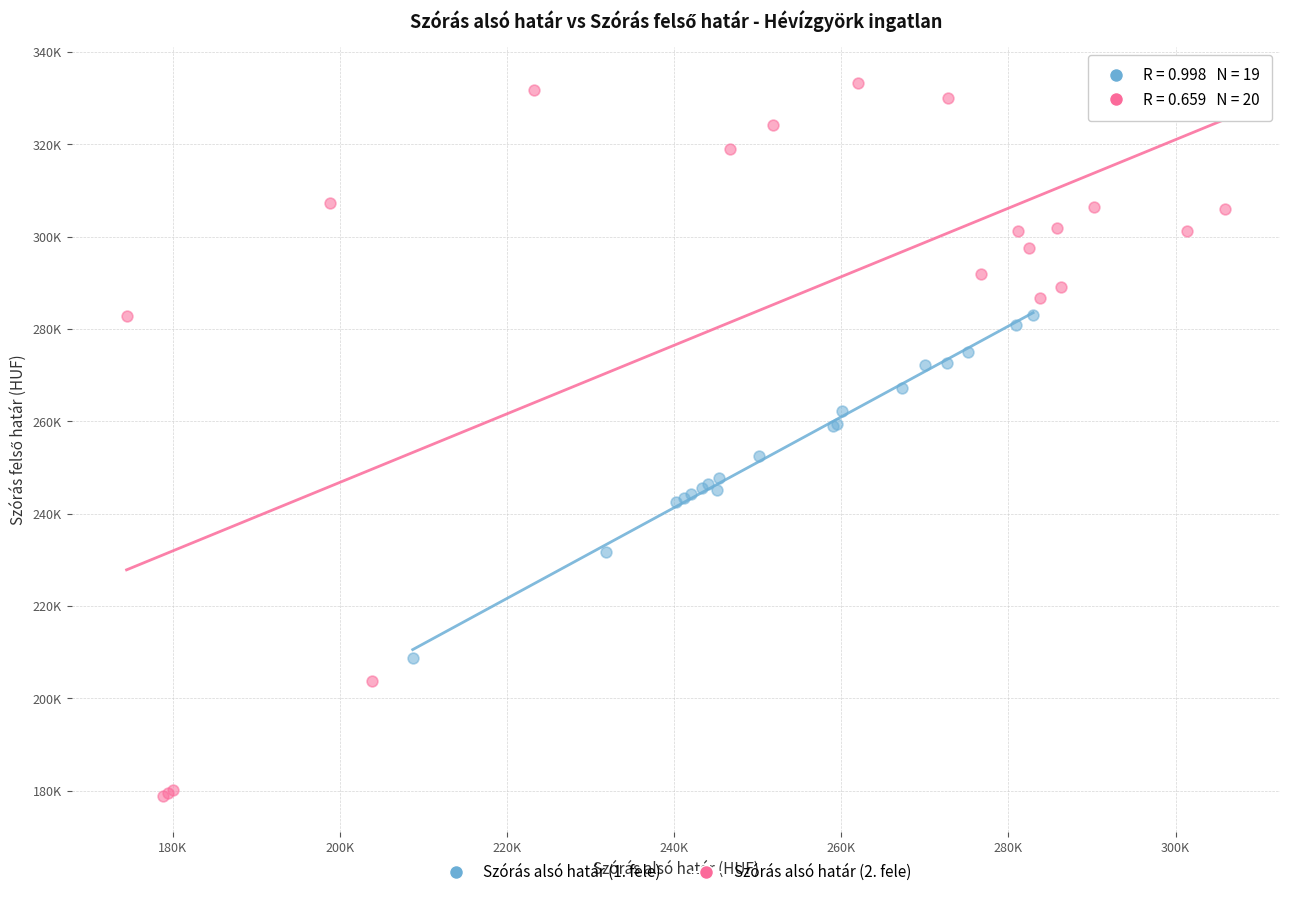

Which series reaches the minimum Y coordinate?

Szórás alsó határ (2. fele)